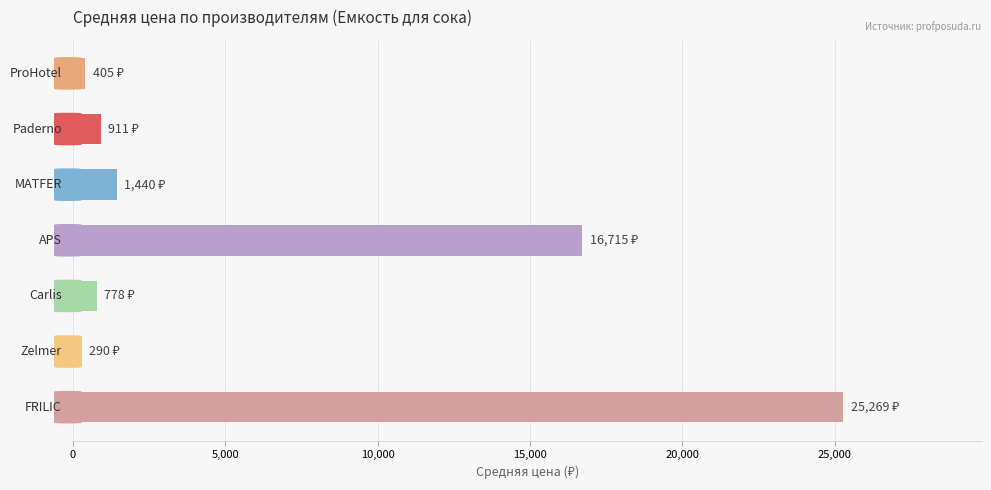

What is the difference between the second highest and second lowest values?

16309.8